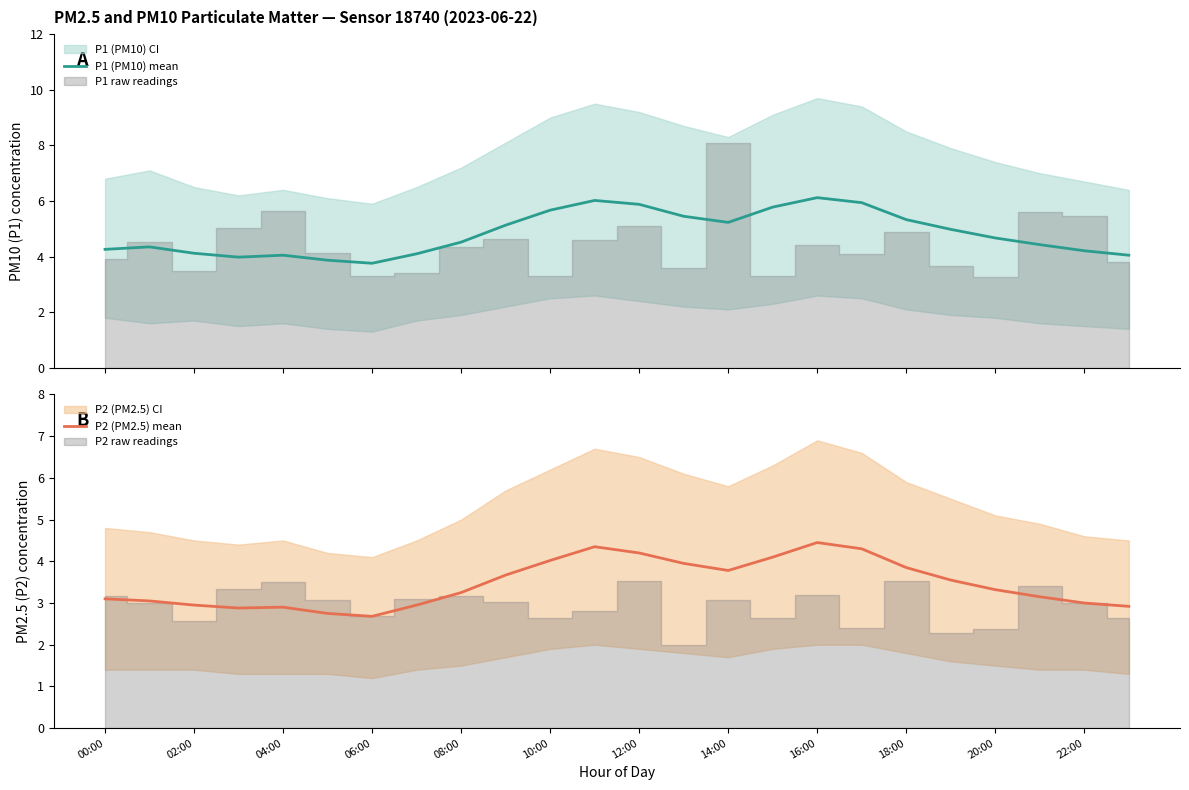

What is the lowest value of the P1 (PM10) mean series?

3.8